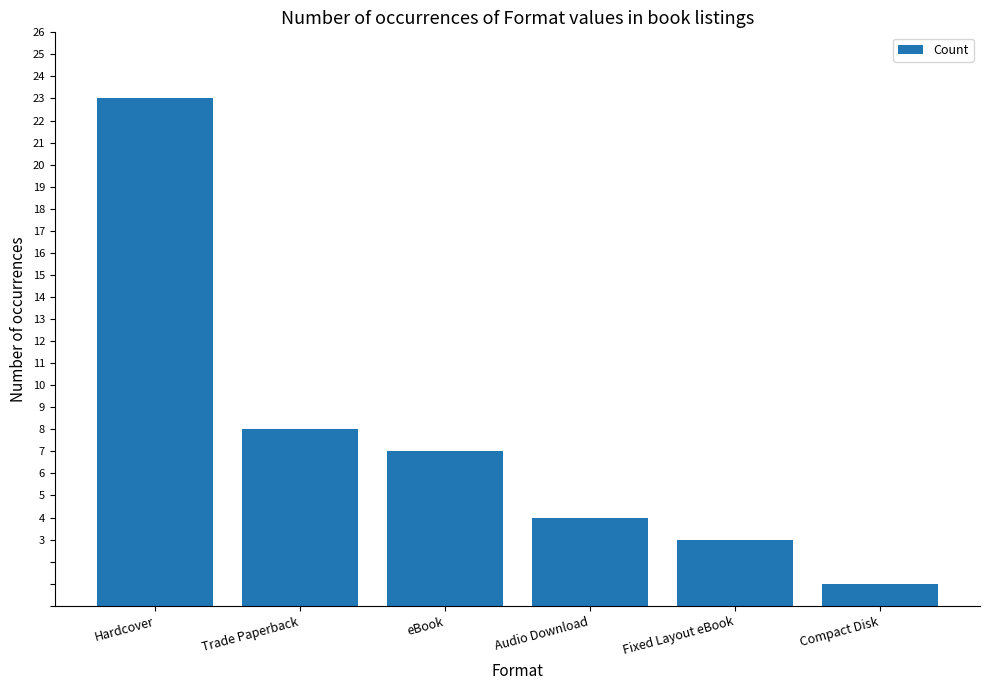

Is it true that the value at Hardcover is 13?

False